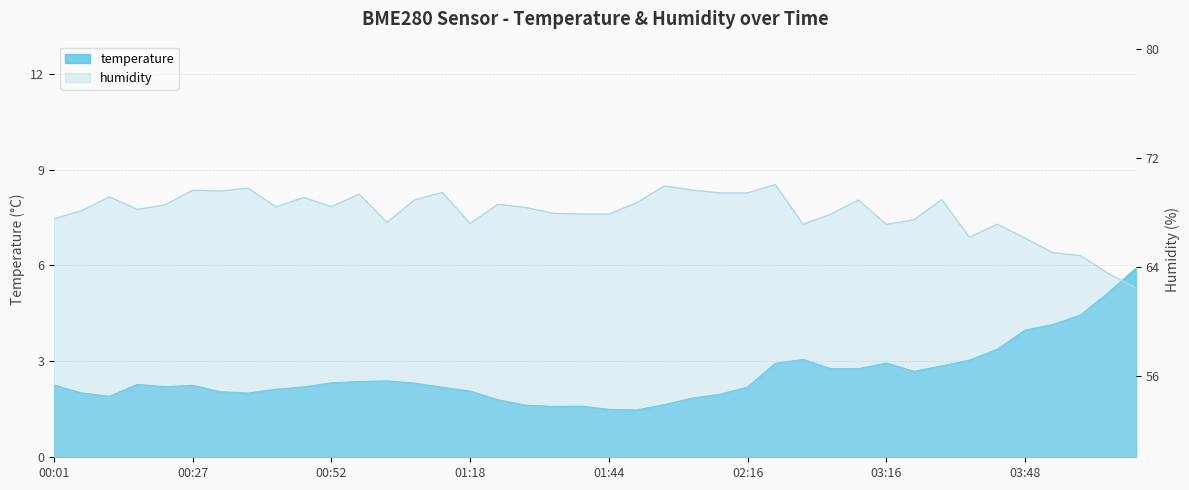

Reading left to right, what are all the values shown in this chart?

temperature: 2.3	2.0	1.9	2.3	2.2	2.2	2.0	2.0	2.1	2.2	2.3	2.4	2.4	2.3	2.2	2.1	1.8	1.6	1.6	1.6	1.5	1.5	1.6	1.9	2.0	2.2	2.9	3.1	2.8	2.8	3.0	2.7	2.9	3.0	3.4	4.0	4.2	4.5	5.2	5.9
humidity: 67.5	68.1	69.1	68.2	68.5	69.6	69.6	69.8	68.4	69.1	68.4	69.3	67.3	68.9	69.5	67.2	68.6	68.4	67.9	67.9	67.9	68.7	69.9	69.6	69.4	69.4	70.0	67.1	67.9	68.9	67.1	67.5	68.9	66.2	67.1	66.1	65.0	64.8	63.5	62.5